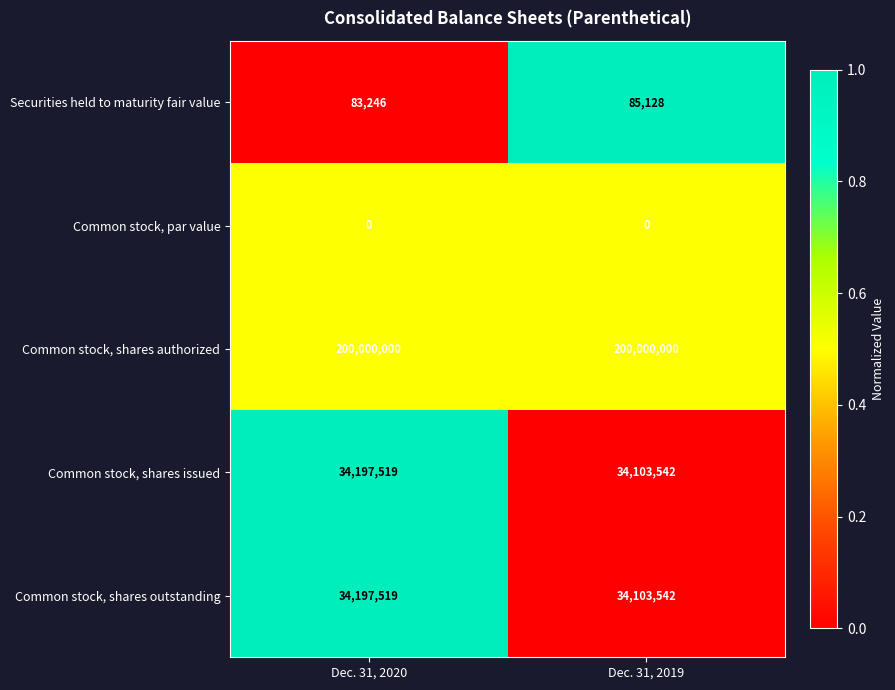

What is the sum of all Securities held to maturity fair value values?

168374